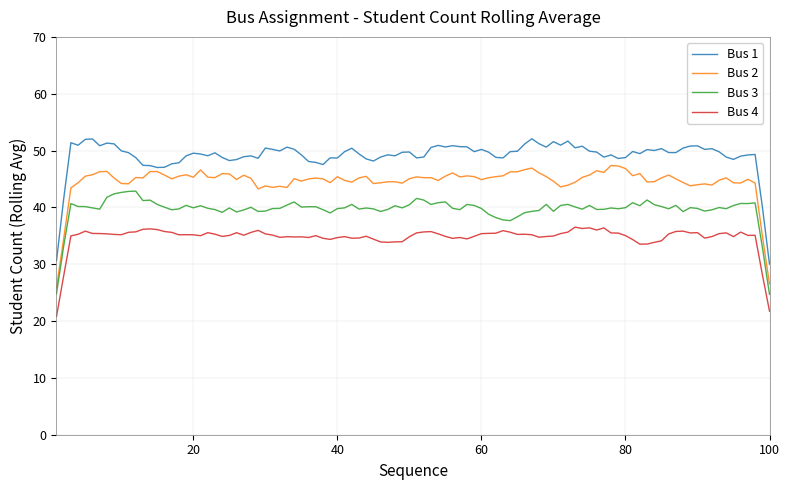

What is the highest value of the Bus 1 series?

52.1